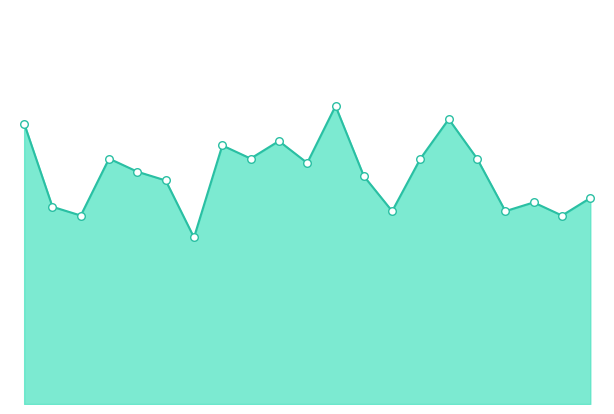

How many lines are shown in the chart?

1